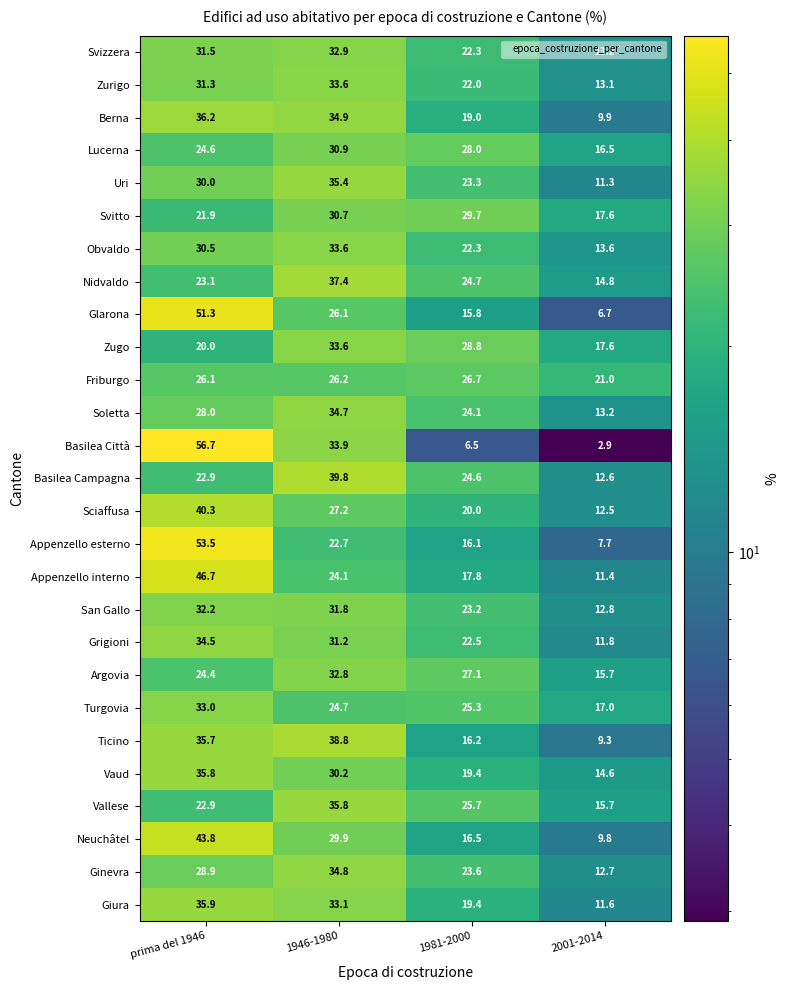

Which category has the lowest value in the Obvaldo series?

2001-2014